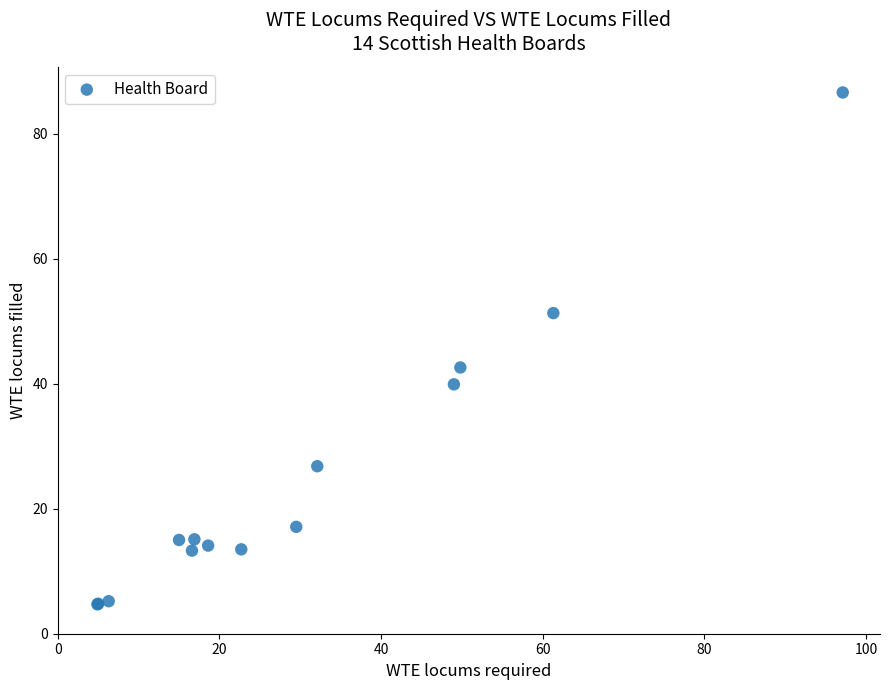

What Y value in the scatter plot is closest to 45?

42.6